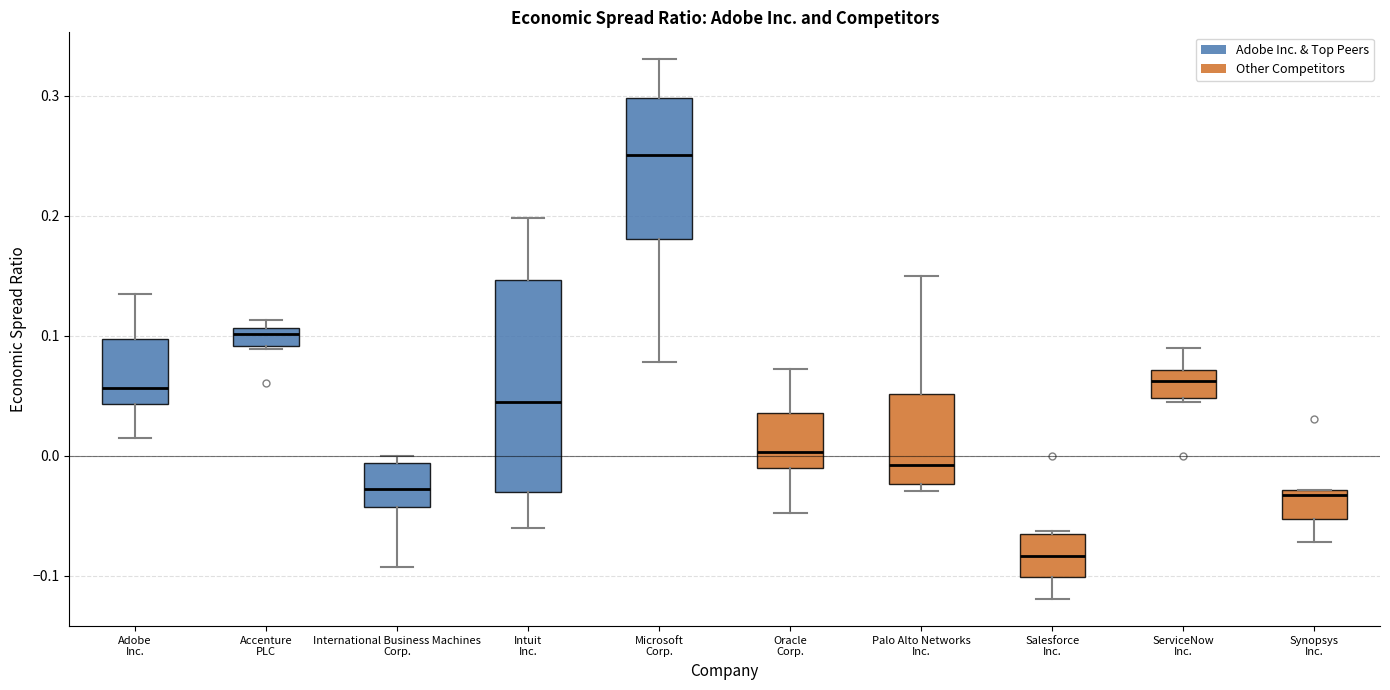

Comparing the boxes themselves (not the whiskers), which one is the tallest?

Intuit Inc.